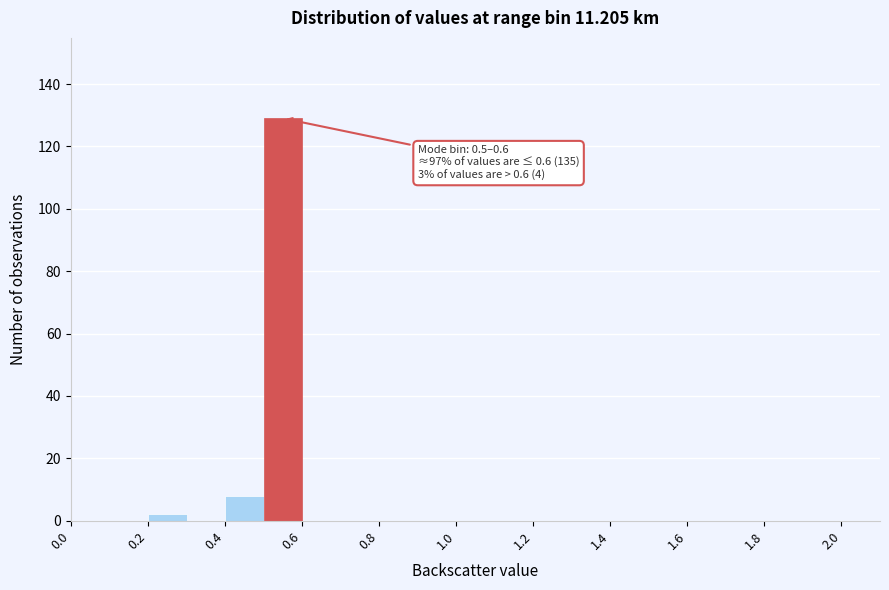

Which range on the x-axis has the tallest bar?

0.5 to 0.6